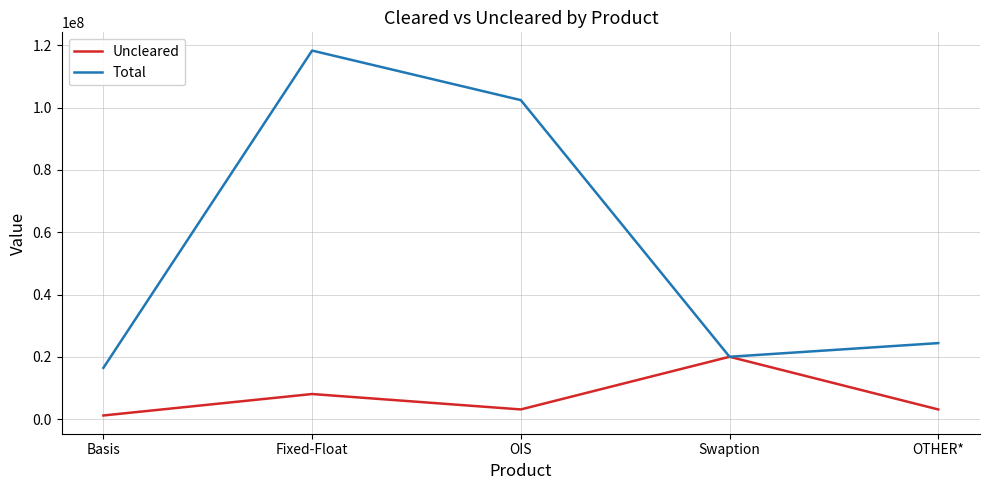

What is the total value across all series at OTHER*?

27632766